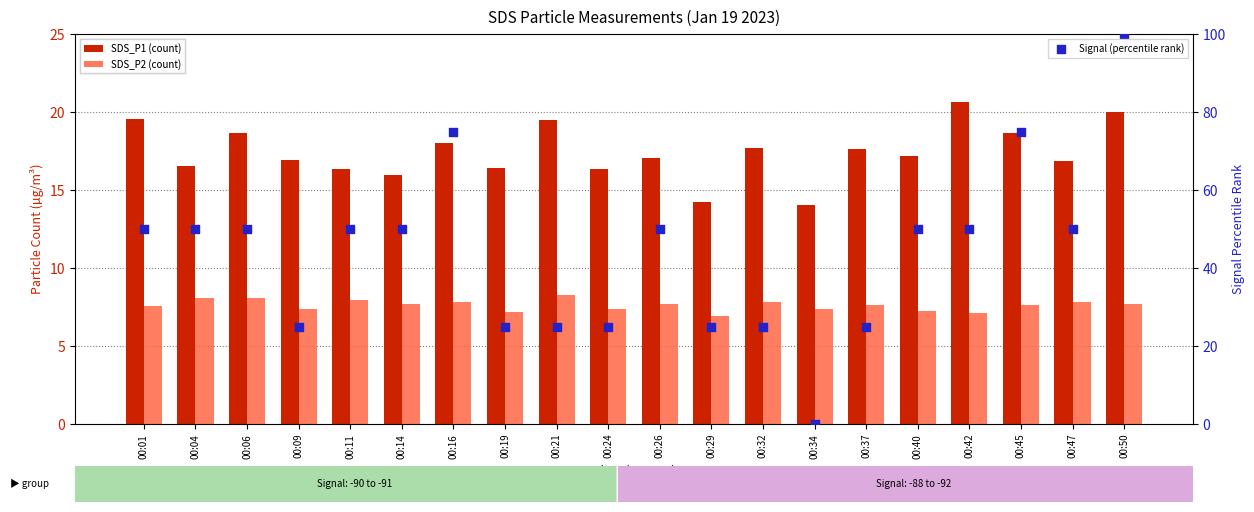

What are all the series names shown in the legend?

SDS_P1 (count), SDS_P2 (count), Signal (percentile rank)